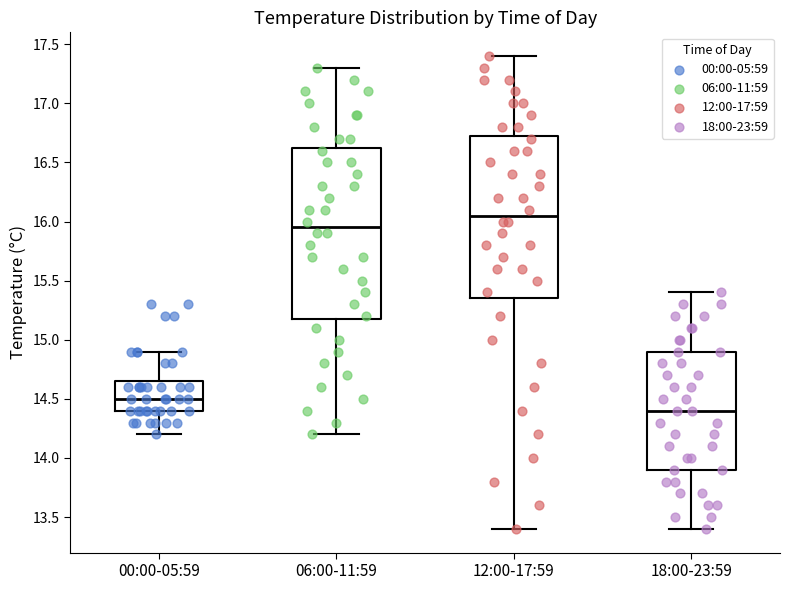

Reading left to right, read every box against the y-axis: the position of its median line, the range the box covers, and the ends of its whiskers. The values are not printed on the chart, so give them approximately, as read against the axis.

00:00-05:59: median 14.50, box 14.40 to 14.65, whiskers 14.20 to 14.90
06:00-11:59: median 15.95, box 15.20 to 16.65, whiskers 14.20 to 17.30
12:00-17:59: median 16.05, box 15.35 to 16.75, whiskers 13.40 to 17.40
18:00-23:59: median 14.40, box 13.90 to 14.90, whiskers 13.40 to 15.40